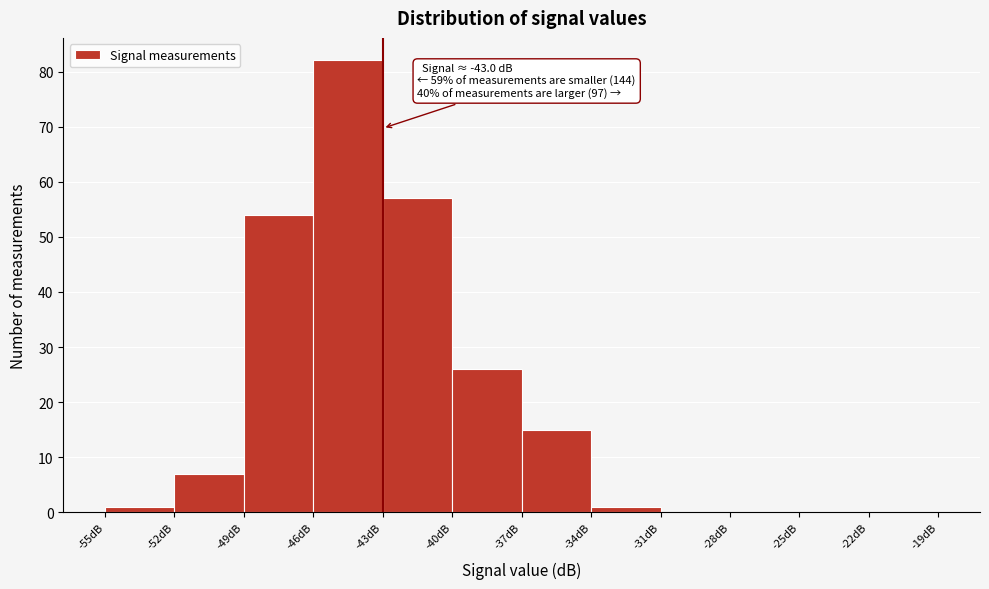

Which range on the x-axis has the tallest bar?

-46 to -43